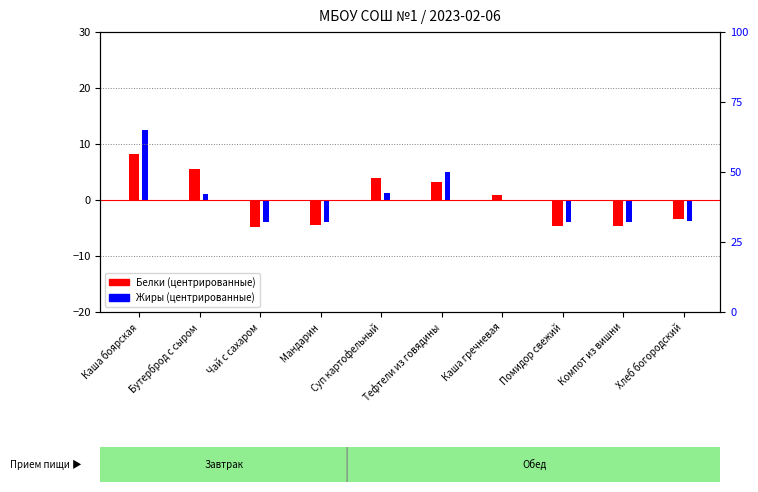

The Жиры (центрированные) series shows -2.2 at Компот из вишни. True or false?

False